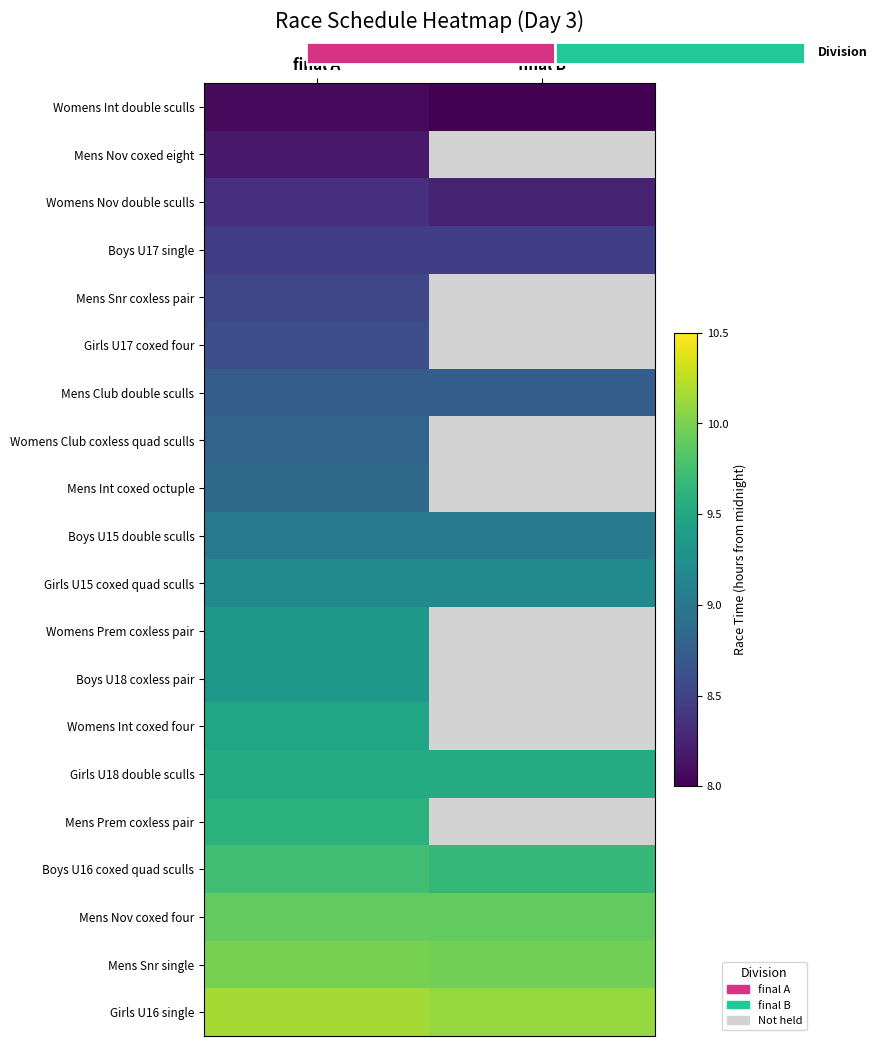

Where is Boys U16 coxed quad sculls nearest to the value 9?

final B